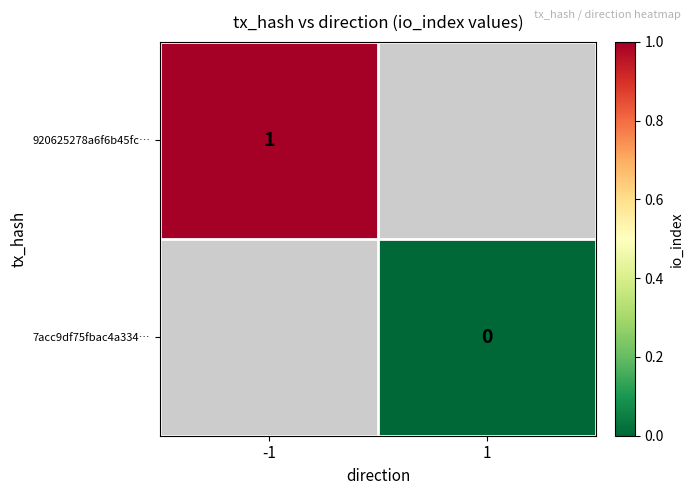

The 920625278a6f6b45fc… series shows 1 at -1. True or false?

True